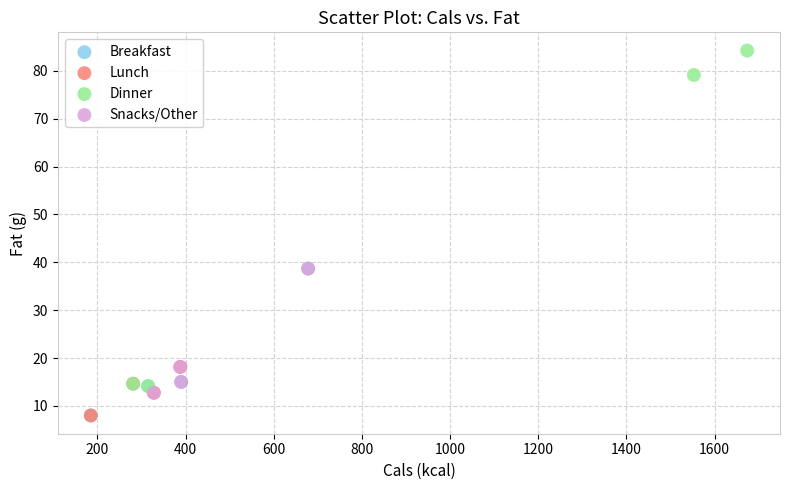

Which series contains the highest Y value?

Dinner